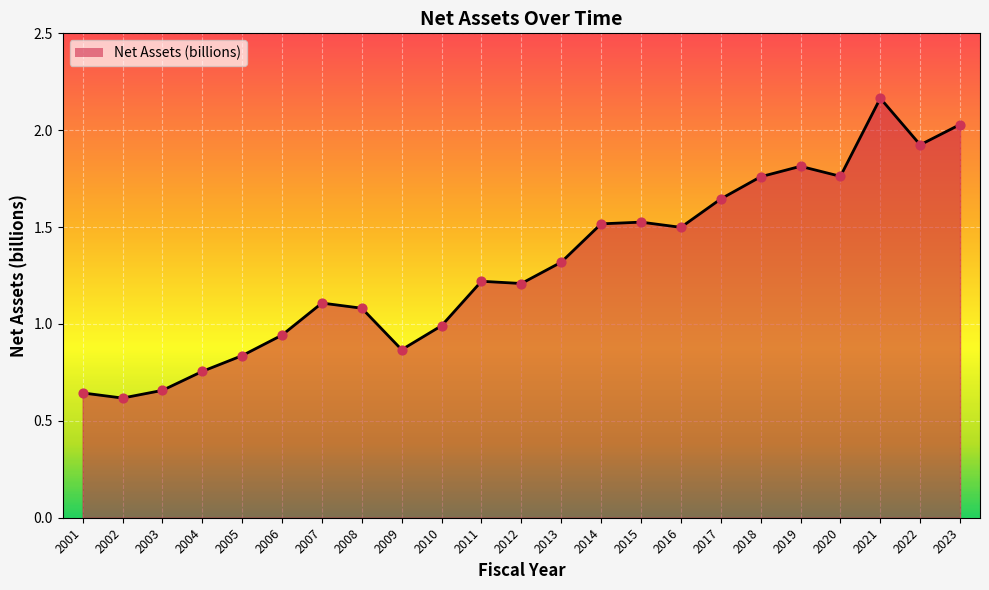

Between 2007 and 2022, which is larger?

2022